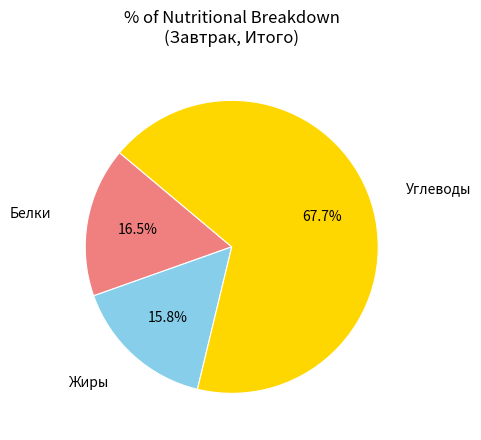

Is there any slice that represents more than half of the pie?

Yes